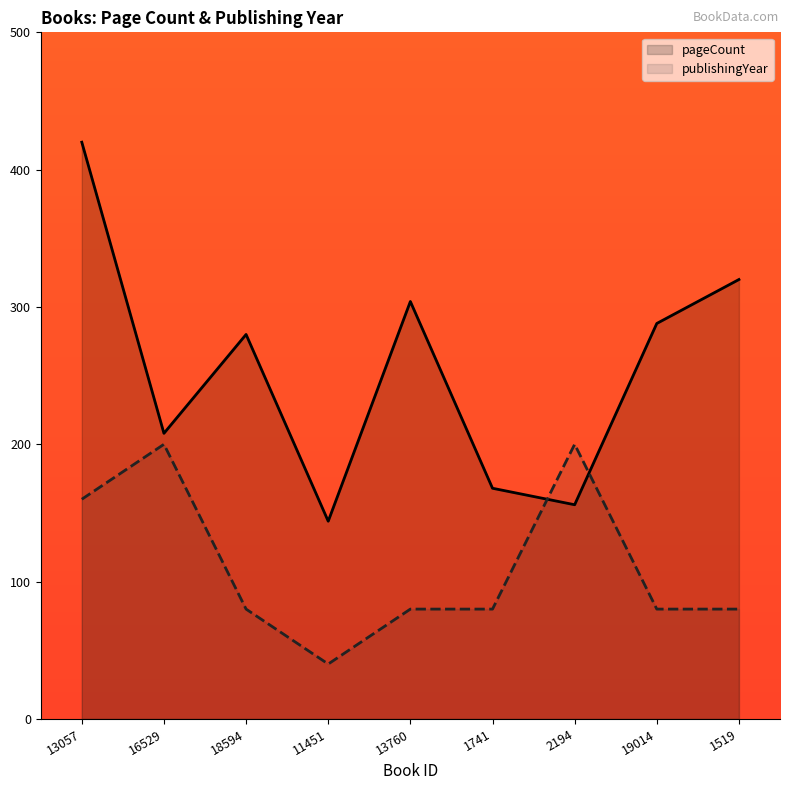

Between which two adjacent categories do publishingYear and pageCount first intersect?

1741 and 2194